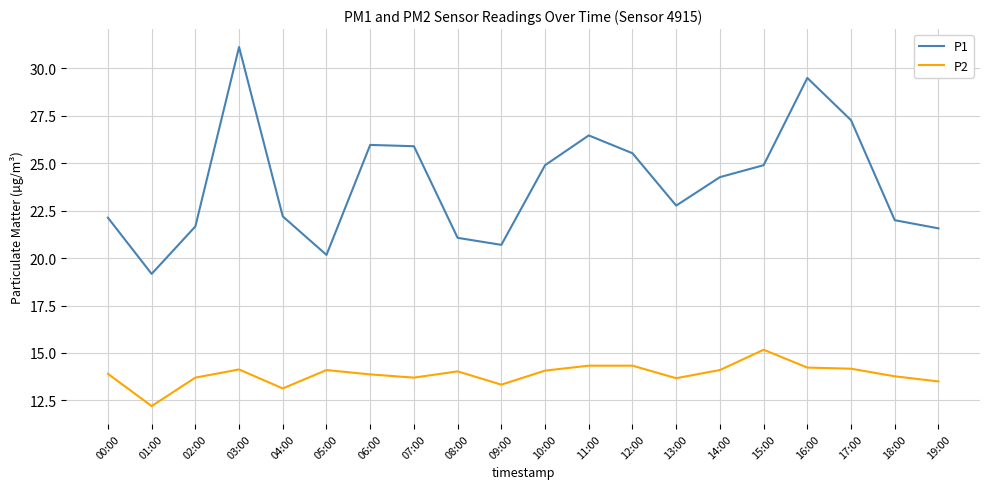

Is it true that P2 equals 7.3 at 04:00?

False